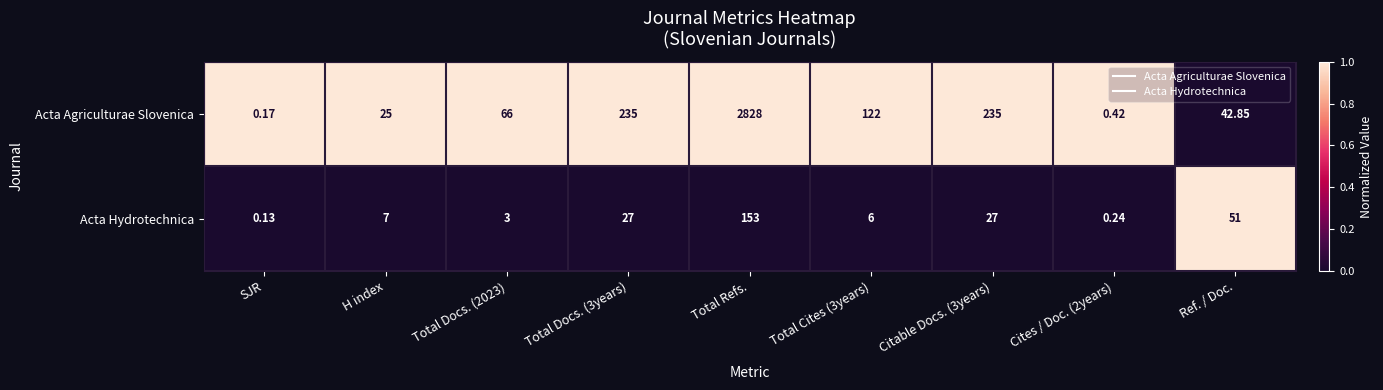

Which series has the widest spread of values?

Acta Agriculturae Slovenica